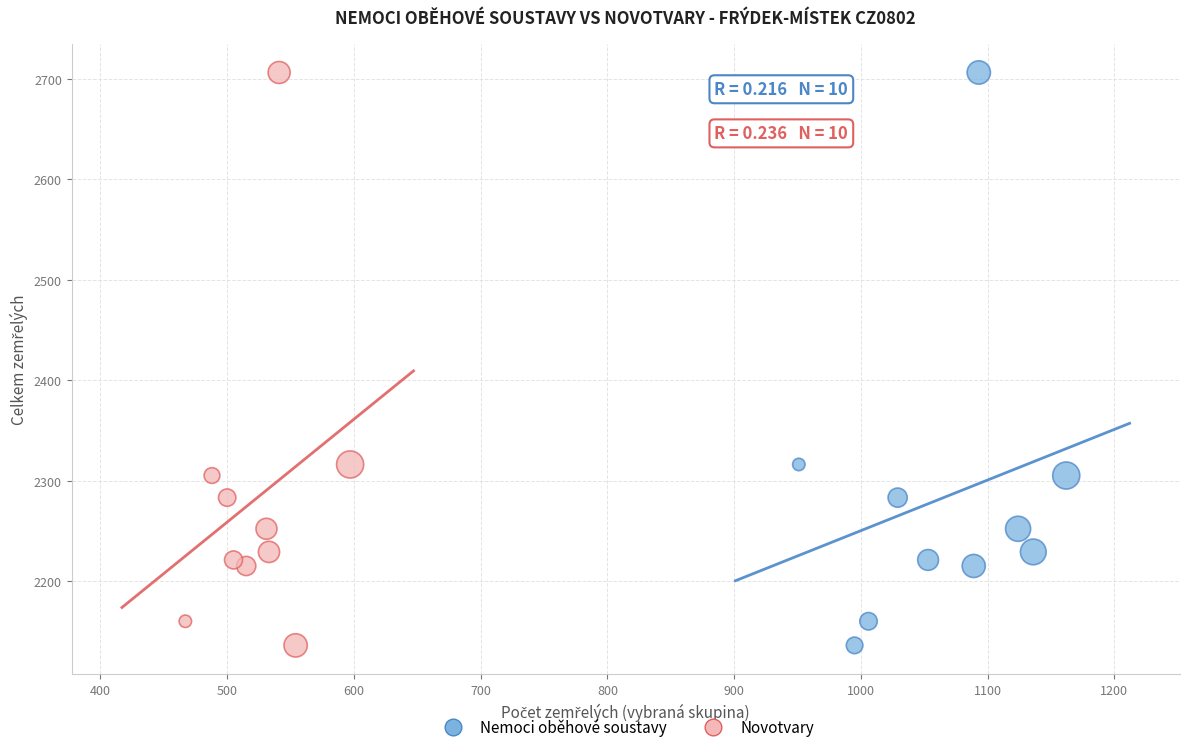

What are all the series names shown in the legend?

Nemoci oběhové soustavy, Novotvary